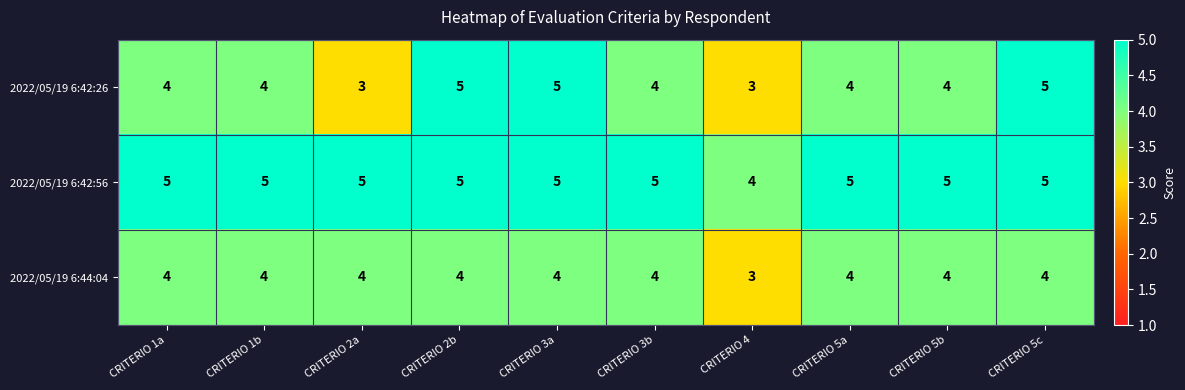

The value of 2022/05/19 6:42:56 at CRITERIO 5b is 3. True or false?

False